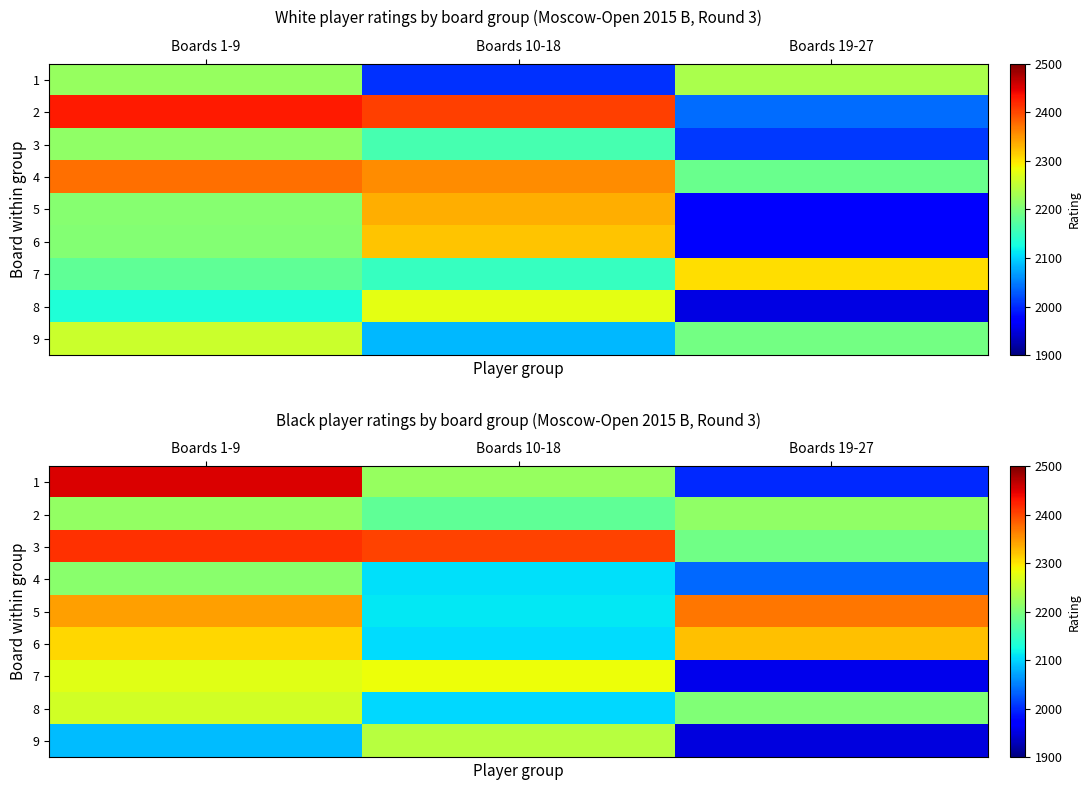

What is the average value of the 2 series?

2205